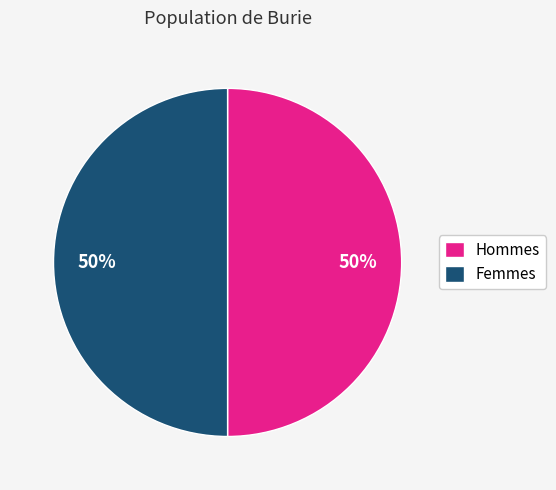

Combined, do Hommes and Femmes account for over 50%?

Yes